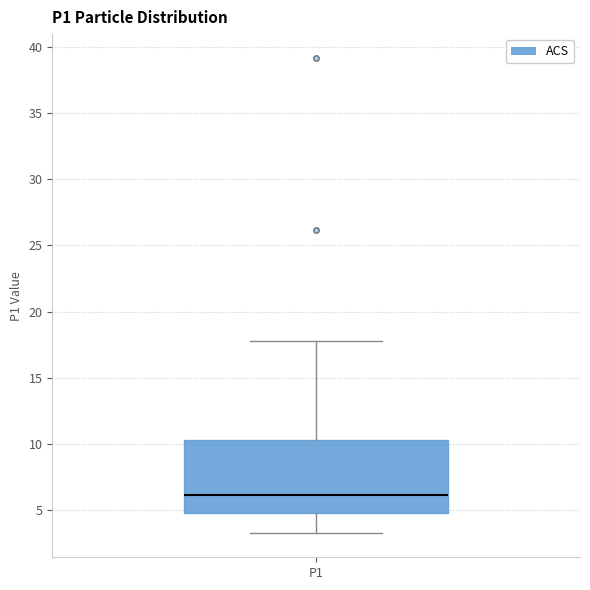

Where does the median line of the box for P1 sit on the y-axis? The values are not printed on the chart, so give them approximately, as read against the axis.

6.0